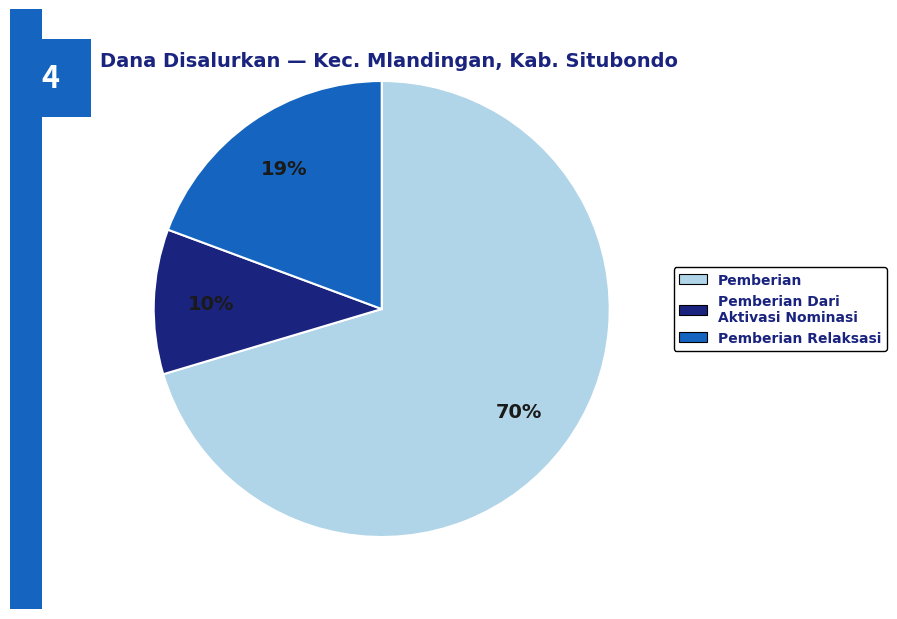

How many slices are in this pie chart?

3